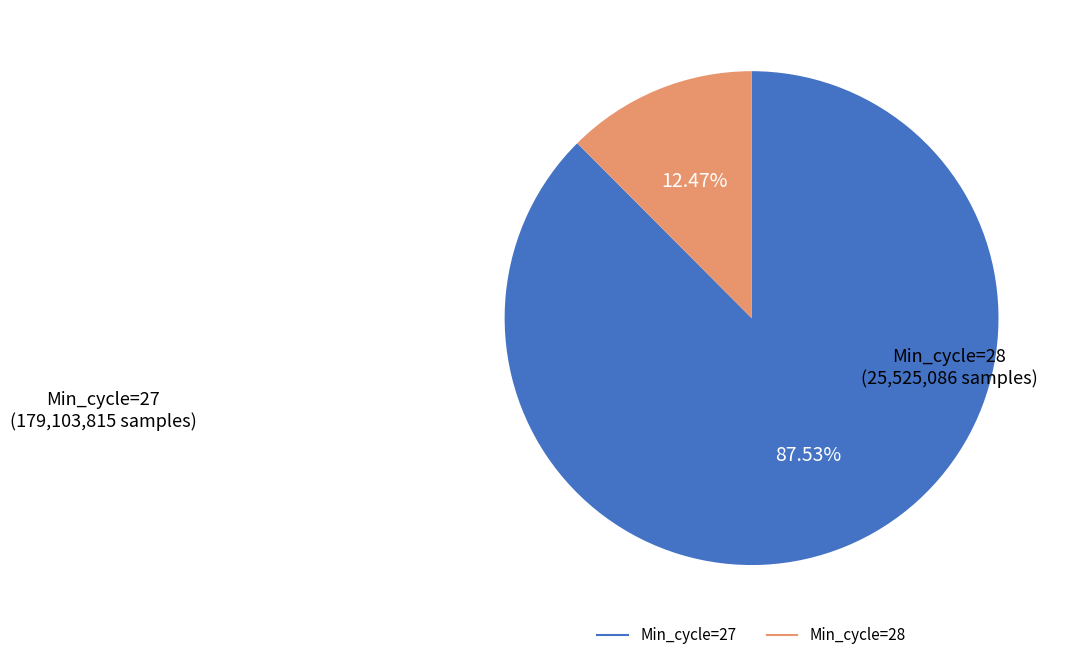

What is the majority slice?

Min_cycle=27